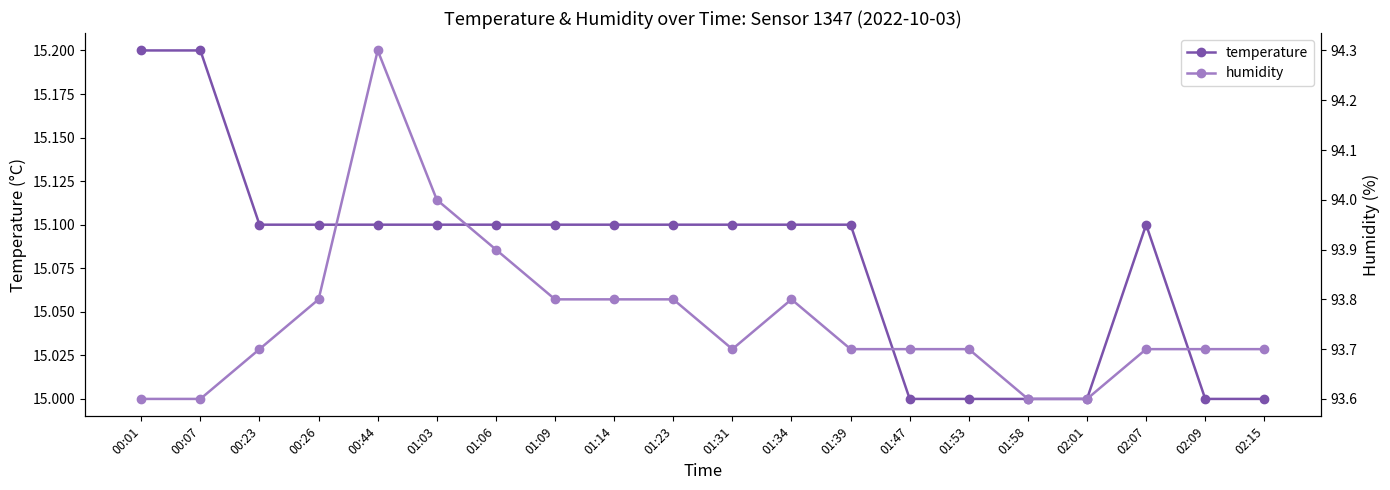

True or false: temperature and humidity cross at least once.

False